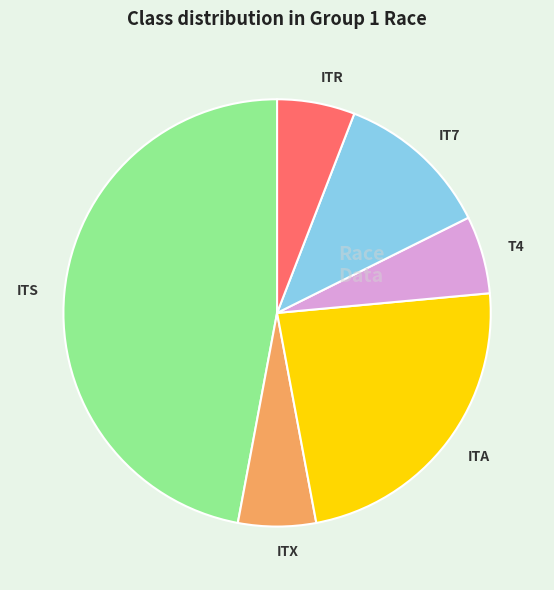

Approximately how many times larger is the value at ITS compared to ITR?

8.0